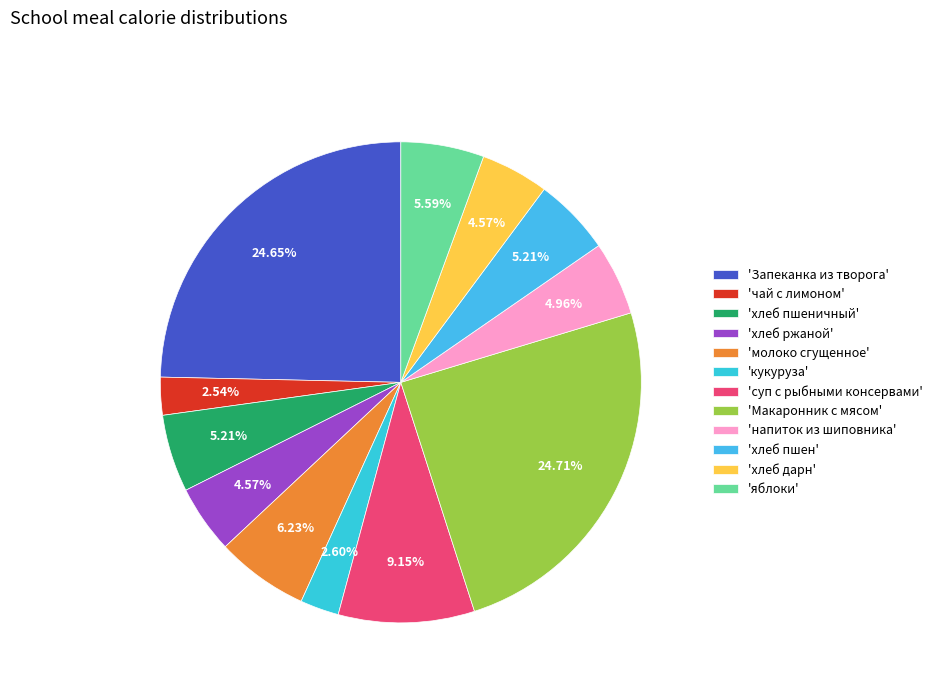

Count the number of slices in the pie.

12